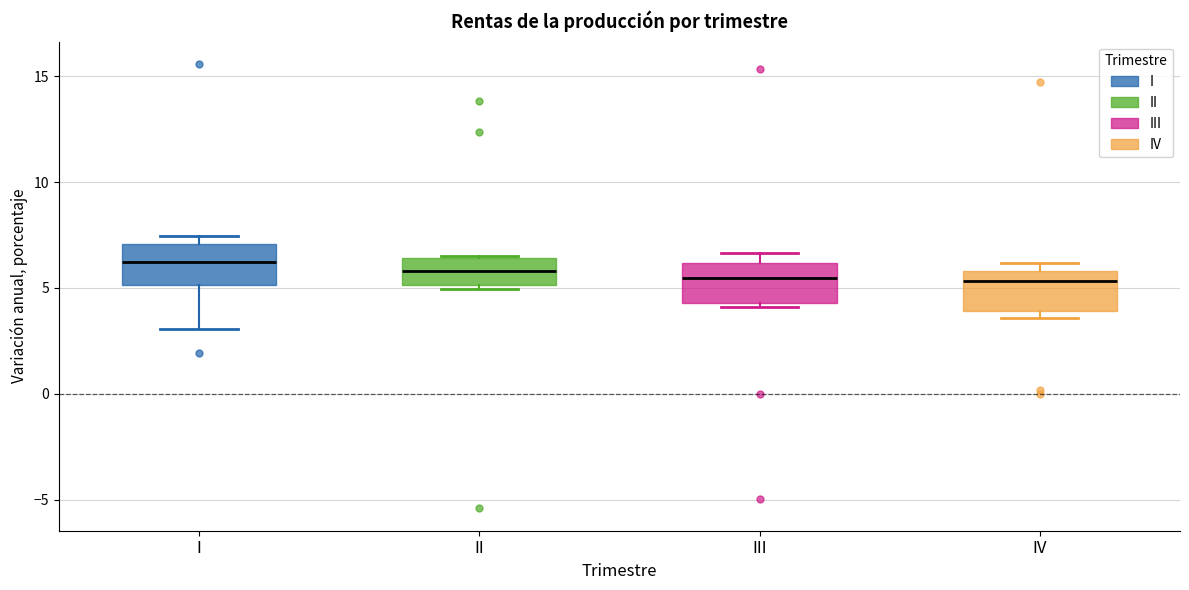

Reading left to right, transcribe this box plot: for each box, give where its median line is, the range the box spans, and where its two whiskers end, as read against the y-axis. The values are not printed on the chart, so give them approximately, as read against the axis.

I: median 6.0, box 5.0 to 7.0, whiskers 3.0 to 7.5
II: median 6.0, box 5.0 to 6.5, whiskers 5.0 (just below the box's lower edge) to 6.5
III: median 5.5, box 4.5 to 6.0, whiskers 4.0 to 6.5
IV: median 5.5, box 4.0 to 6.0, whiskers 3.5 to 6.0 (just above the box's upper edge)